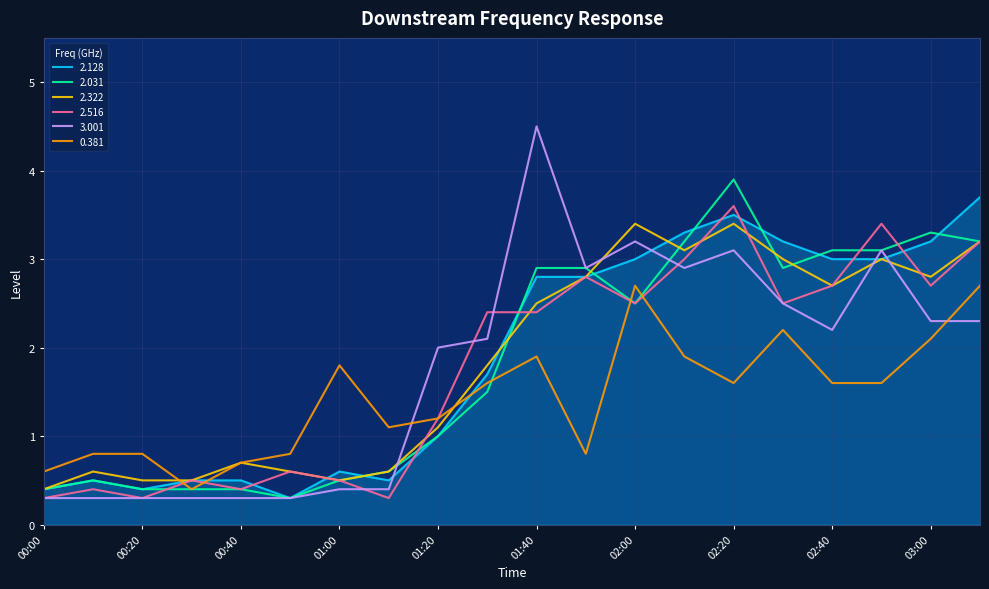

Which series has the largest range (max minus min)?

3.001